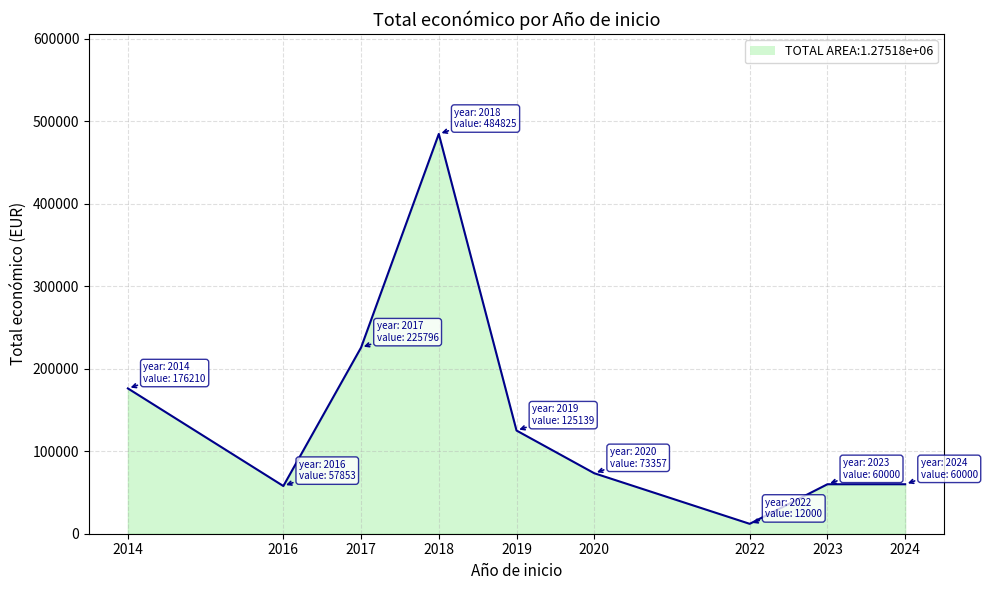

How many series are shown in this chart?

1